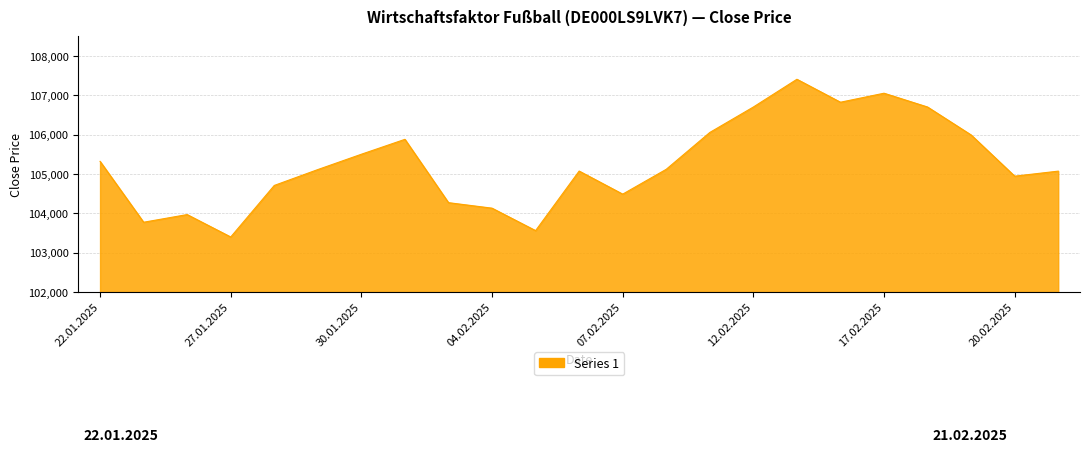

What is the smallest value displayed?

103399